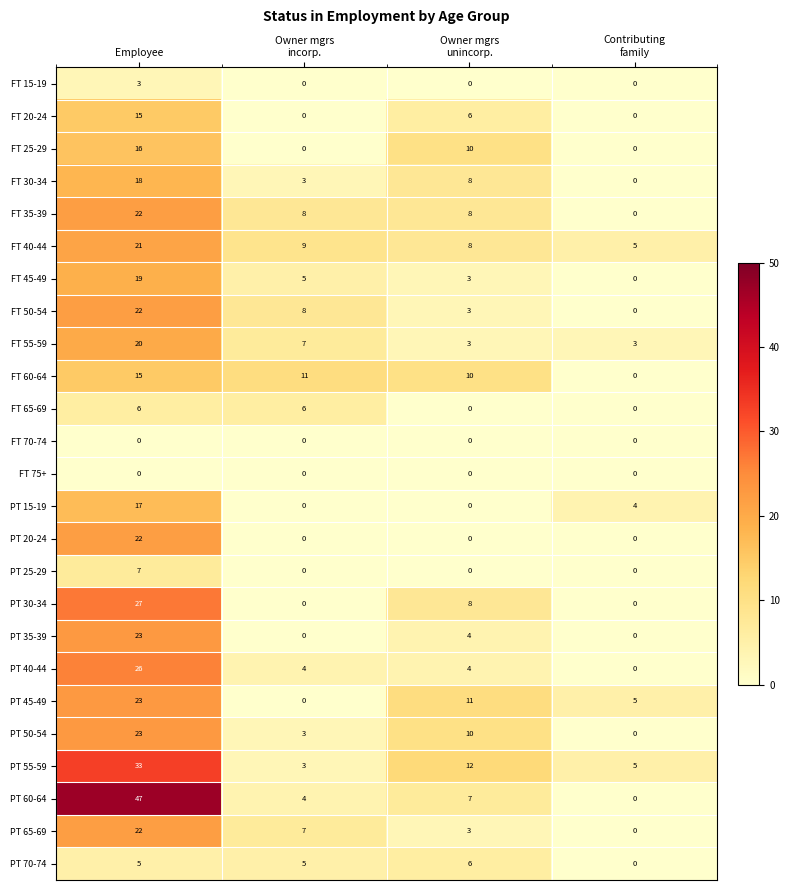

What is the greatest value displayed?

47